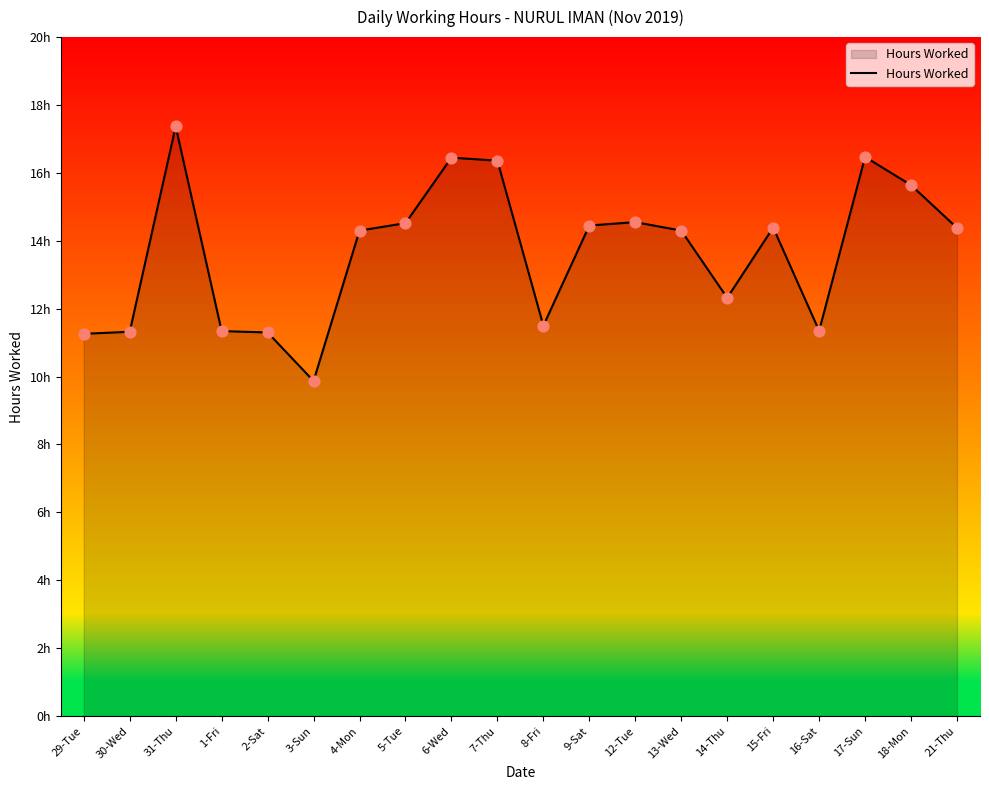

Does the chart have visible grid lines?

No